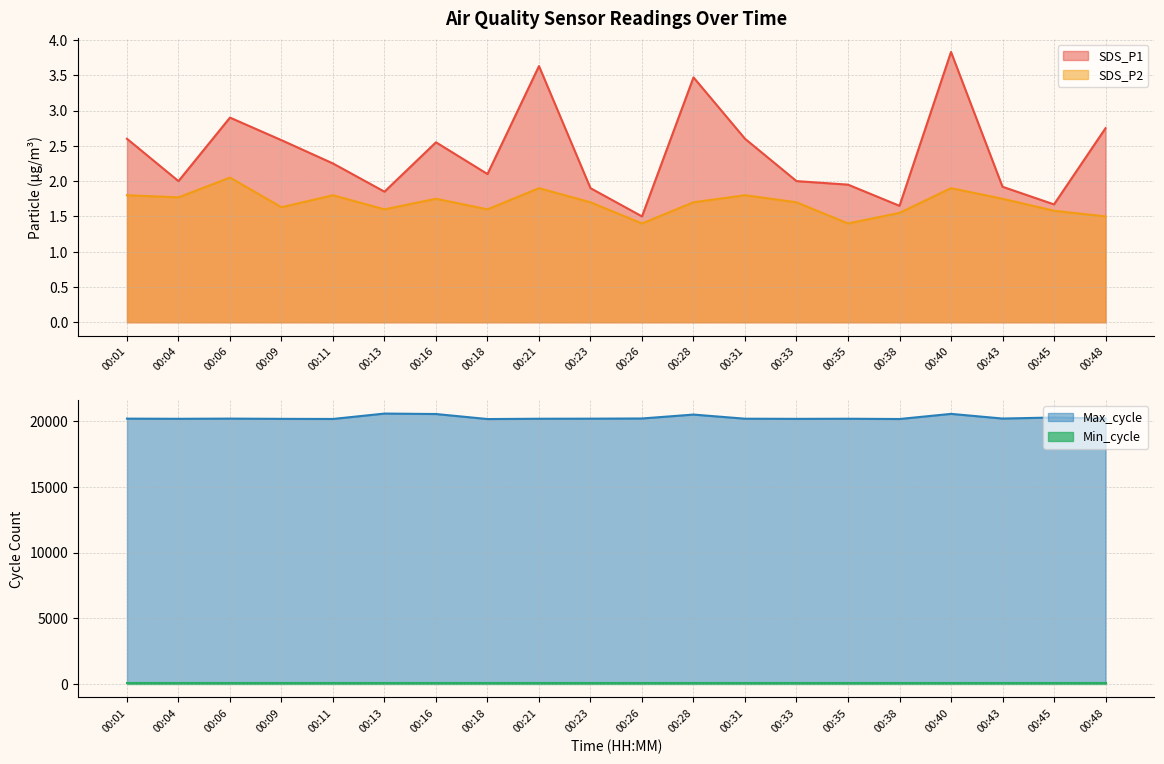

True or false: SDS_P1 and SDS_P2 intersect in this chart.

False